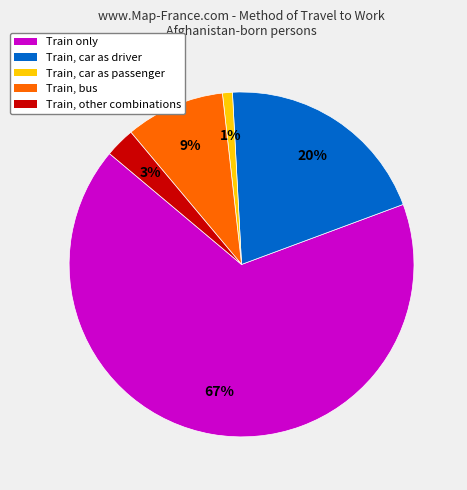

Which category has the biggest portion of the pie?

Train only